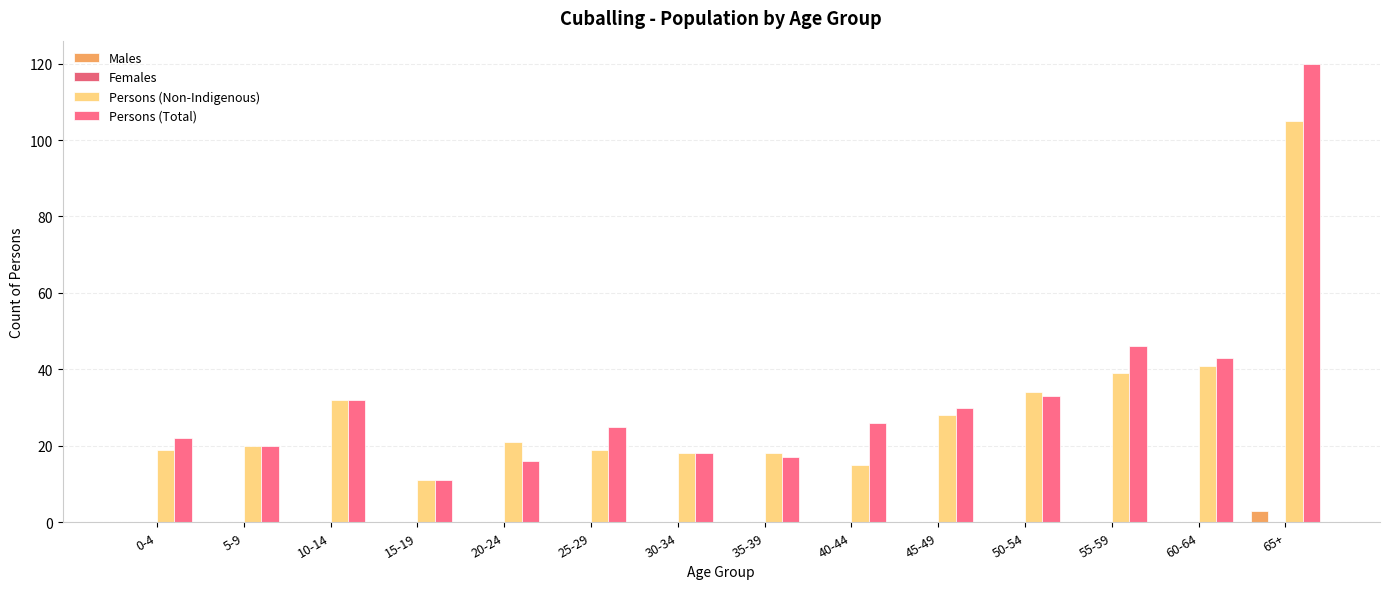

At which category is the sum across all series the highest?

65+